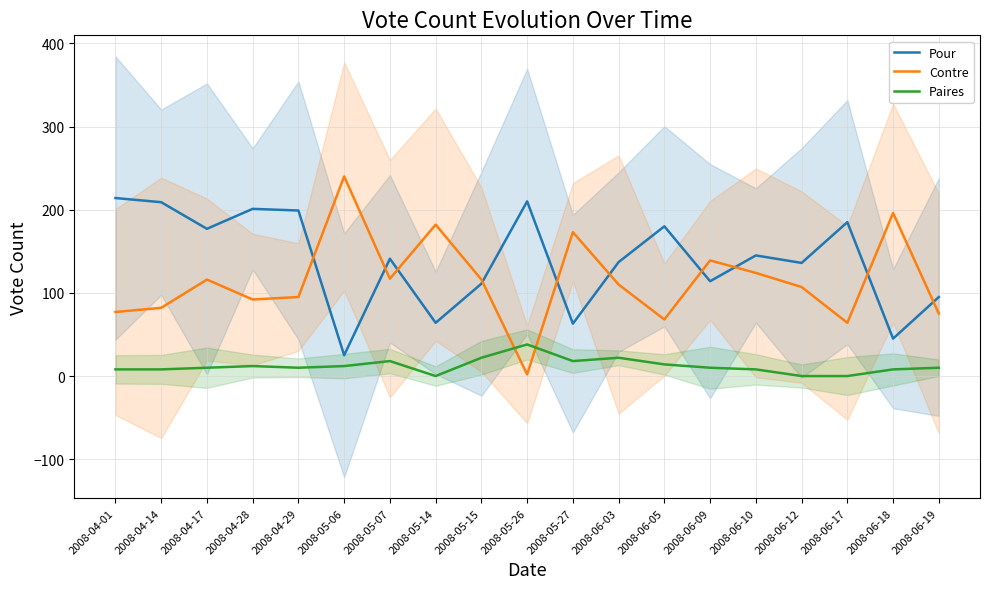

What is the total value across all series at 2008-04-29?

304